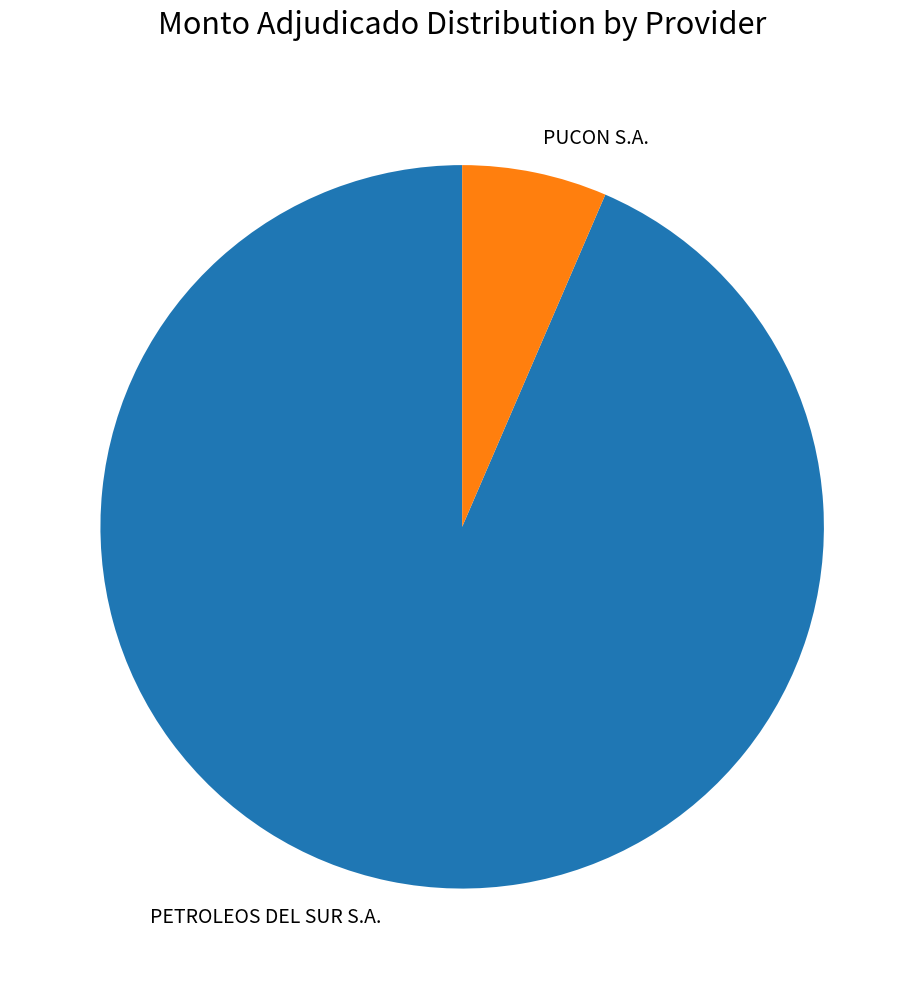

Between PUCON S.A. and PETROLEOS DEL SUR S.A., which is larger?

PETROLEOS DEL SUR S.A.